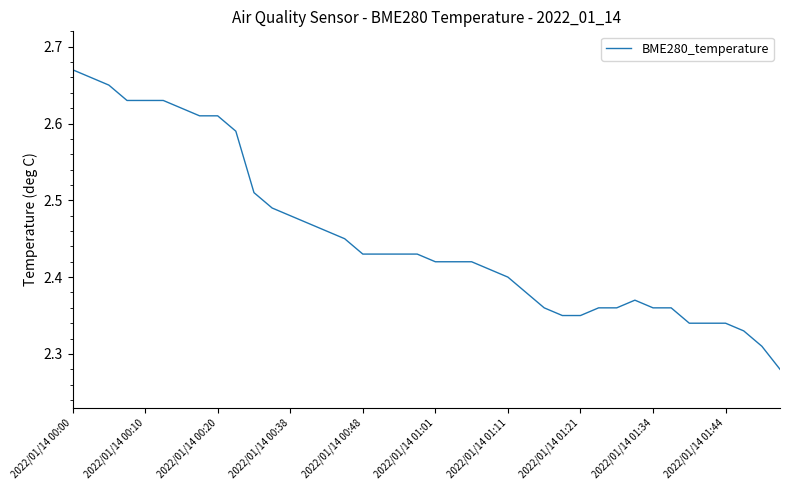

What is the difference between the maximum and minimum values?

0.4